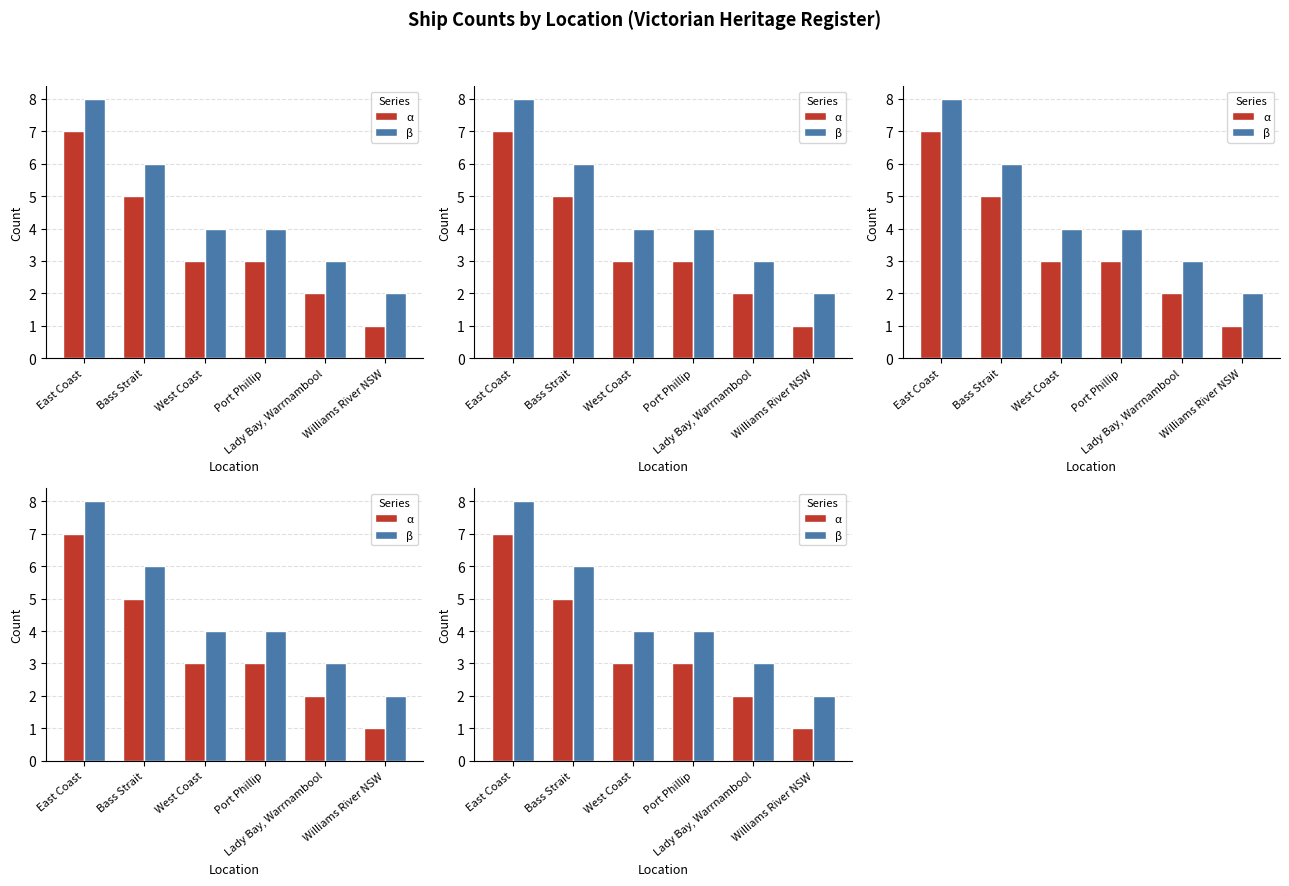

How many values in the α series exceed 3?

2